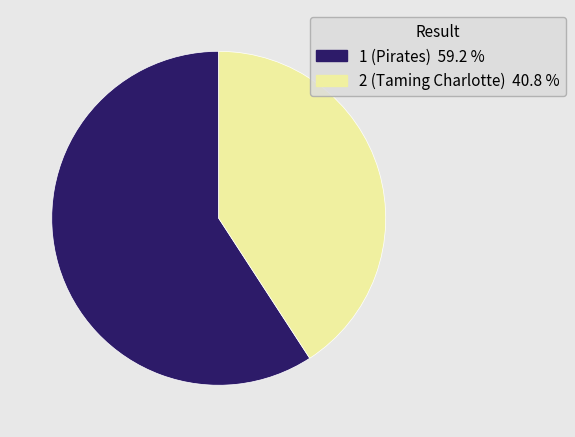

True or false: 1 (Pirates) accounts for 59% of the total.

True